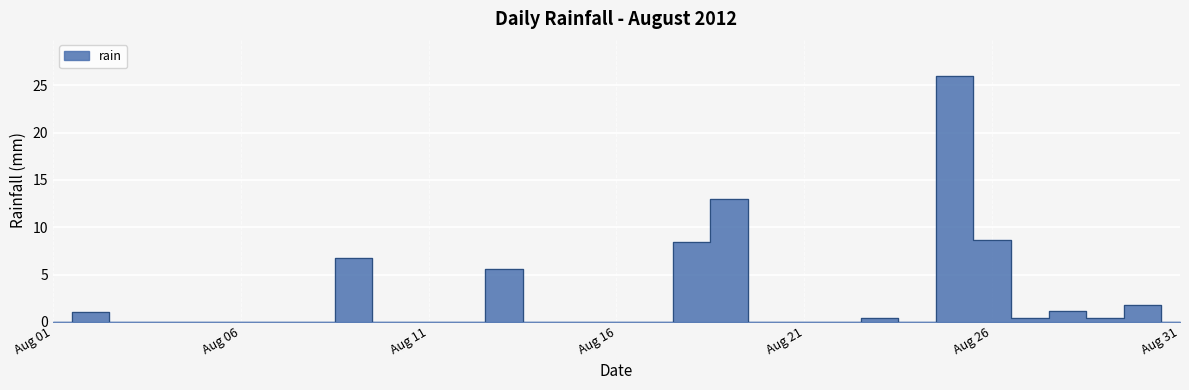

Where is the data nearest to the value 13?

2012-08-19